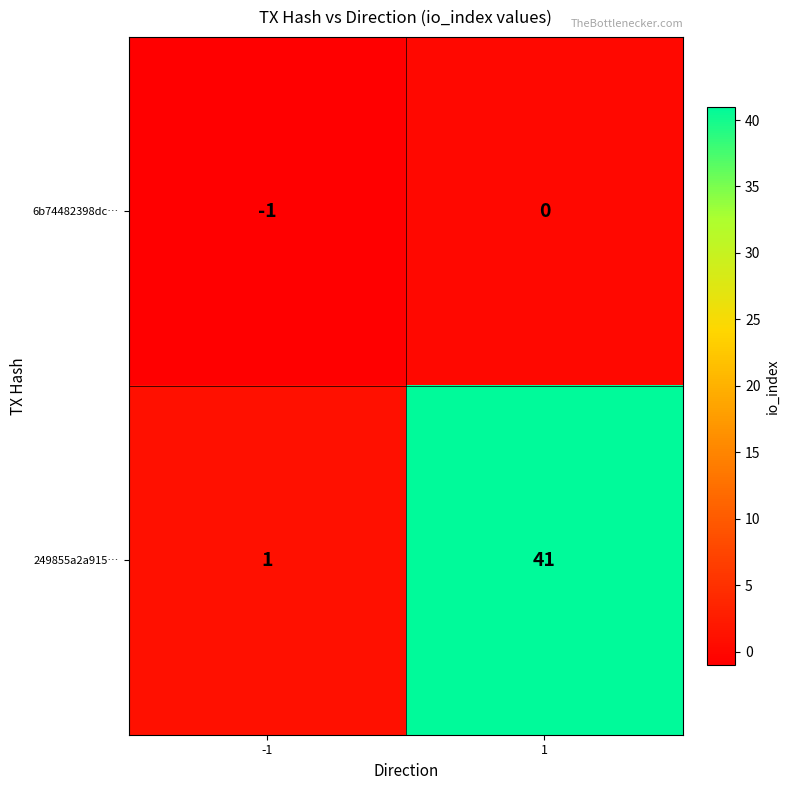

What is the smallest value displayed?

-1